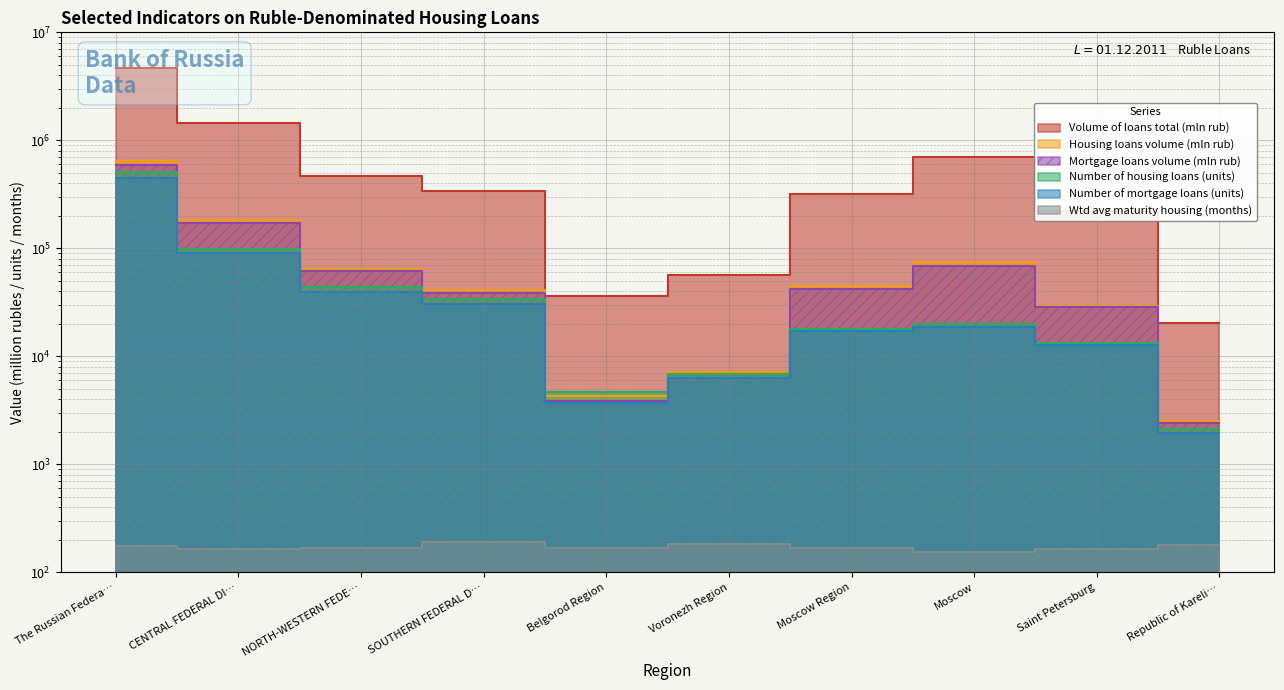

Where is the first local maximum for Volume of loans total (mln rub)?

Moscow